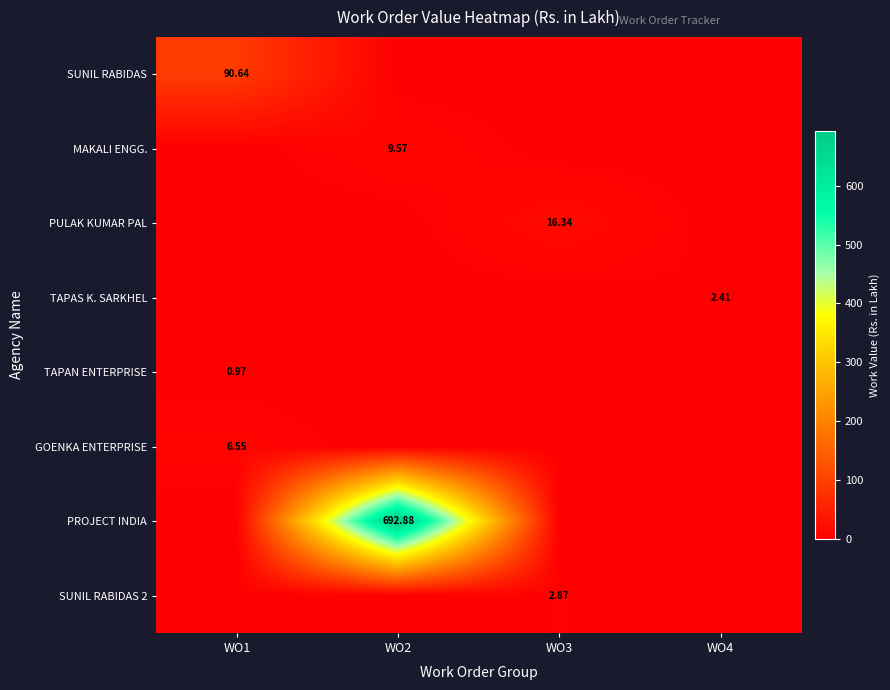

Which series has the widest spread of values?

PROJECT INDIA